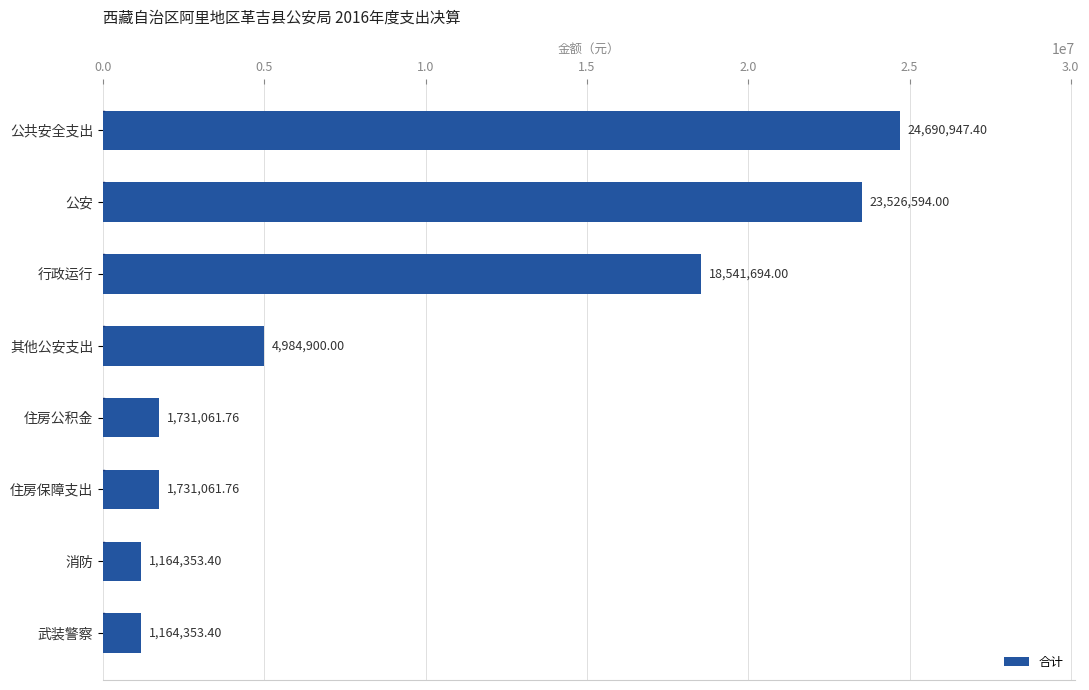

What is the greatest value displayed?

24690947.4